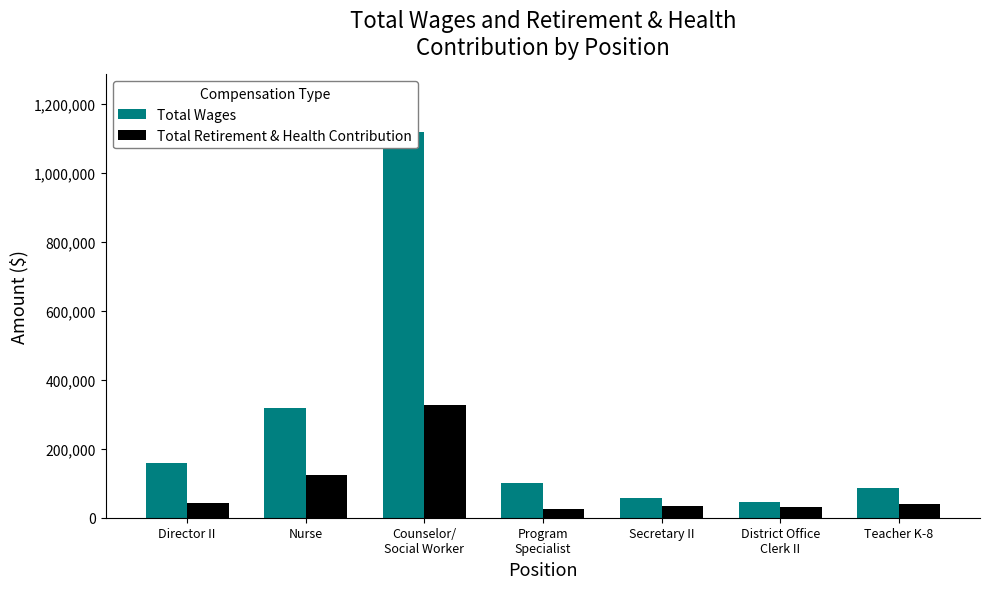

What is the sum of all Total Wages values?

1888057